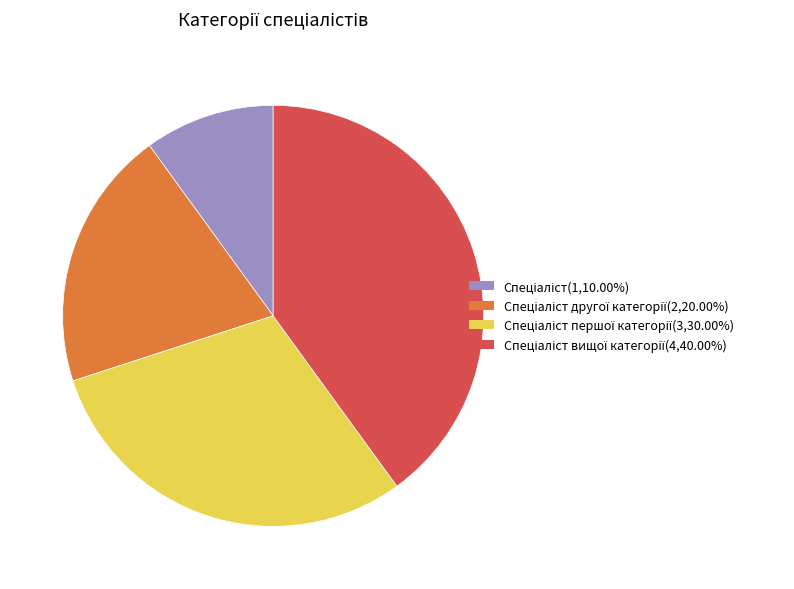

Is there a majority slice in this chart?

No